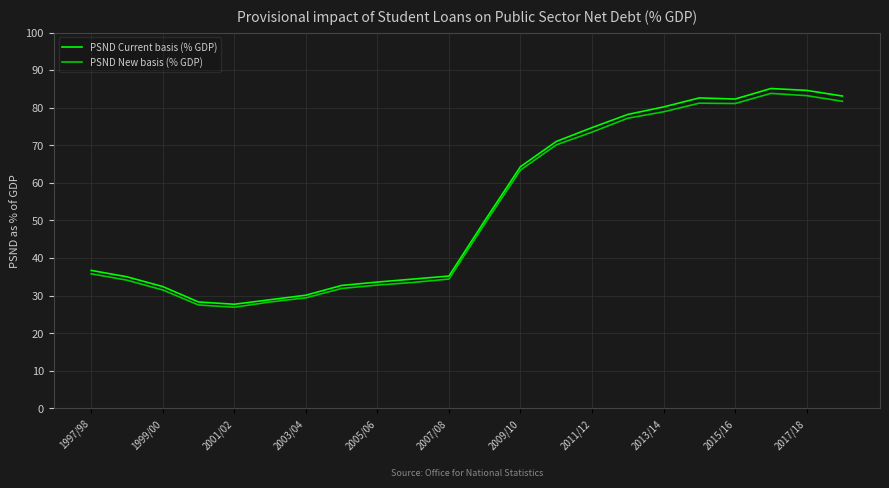

What is the maximum value for PSND New basis (% GDP)?

83.8